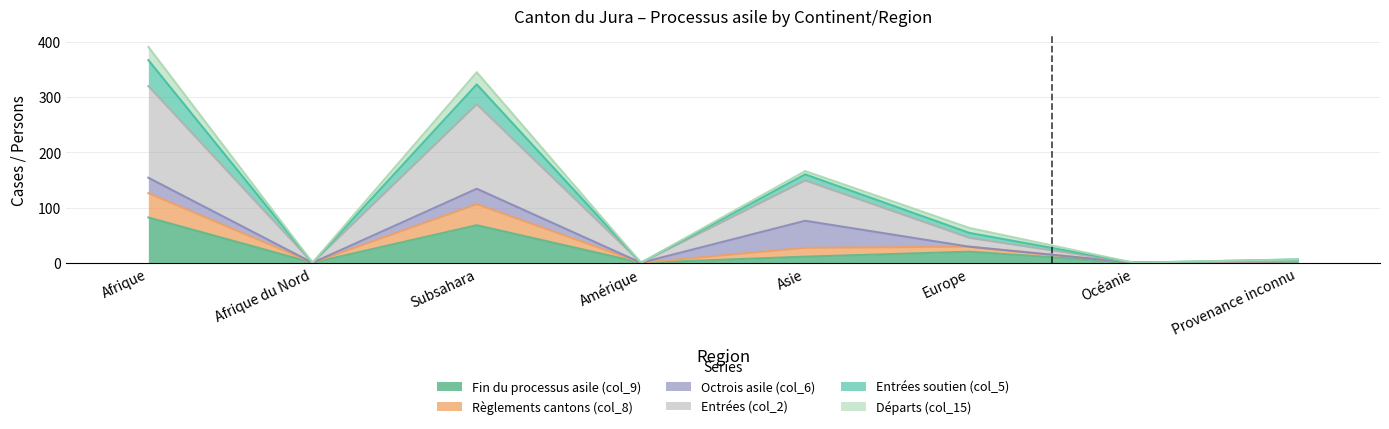

What is the greatest value displayed?

391